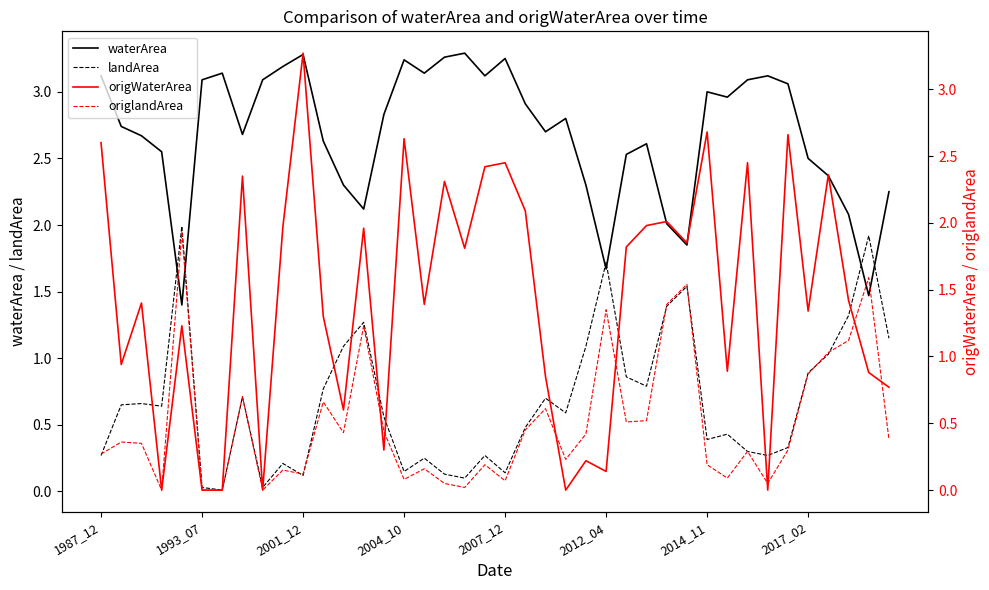

How many data points does each series have?

40